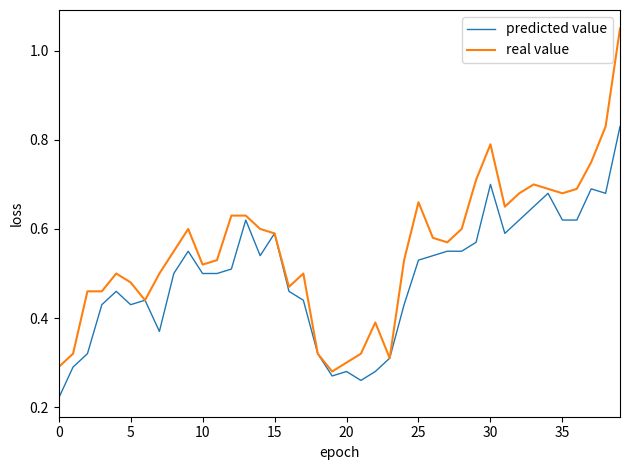

Which series has the widest spread of values?

real value